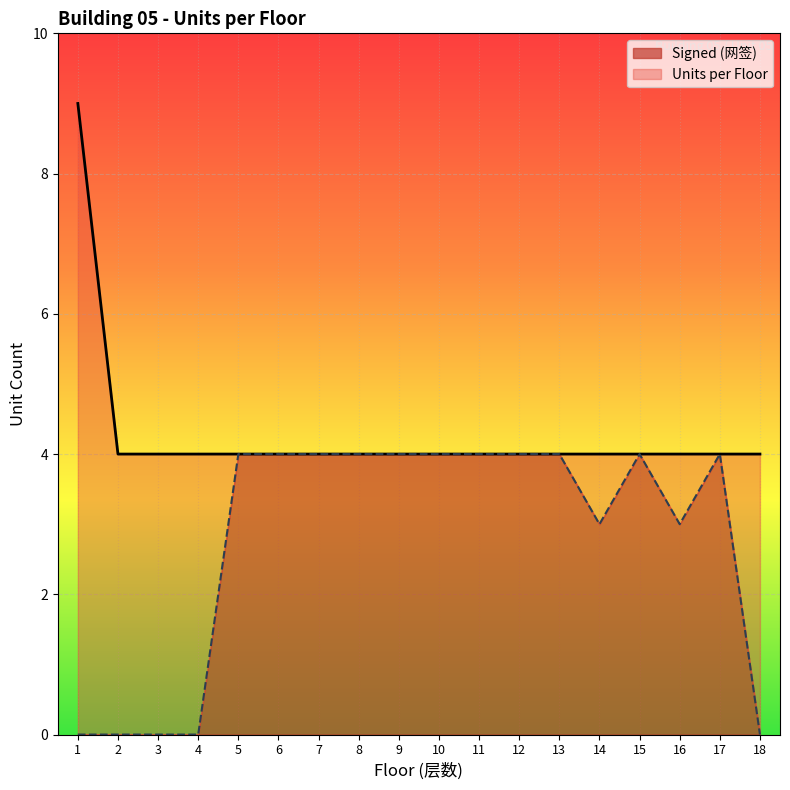

Reading left to right, extract all data points from this chart.

Units per Floor: 9	4	4	4	4	4	4	4	4	4	4	4	4	4	4	4	4	4
Signed (网签): 0	0	0	0	4	4	4	4	4	4	4	4	4	3	4	3	4	0